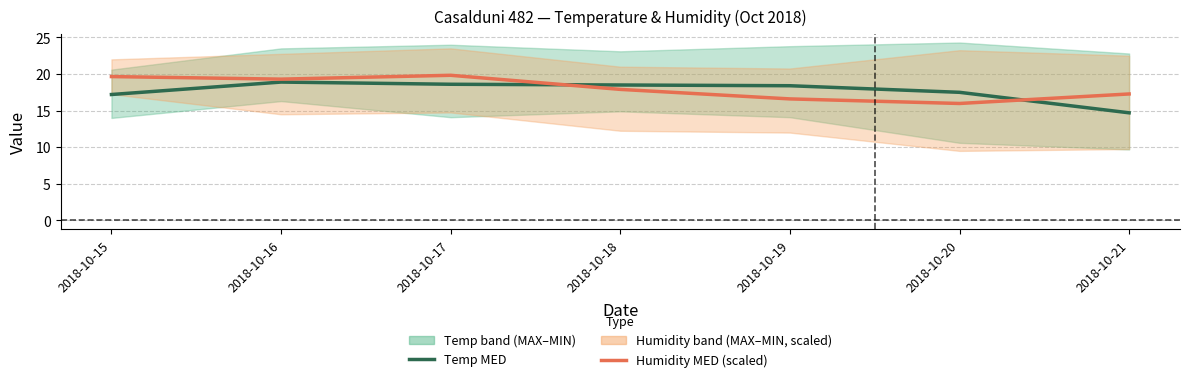

Rank the series by their average value, from highest to lowest.

Humidity MED (scaled), Temp MED